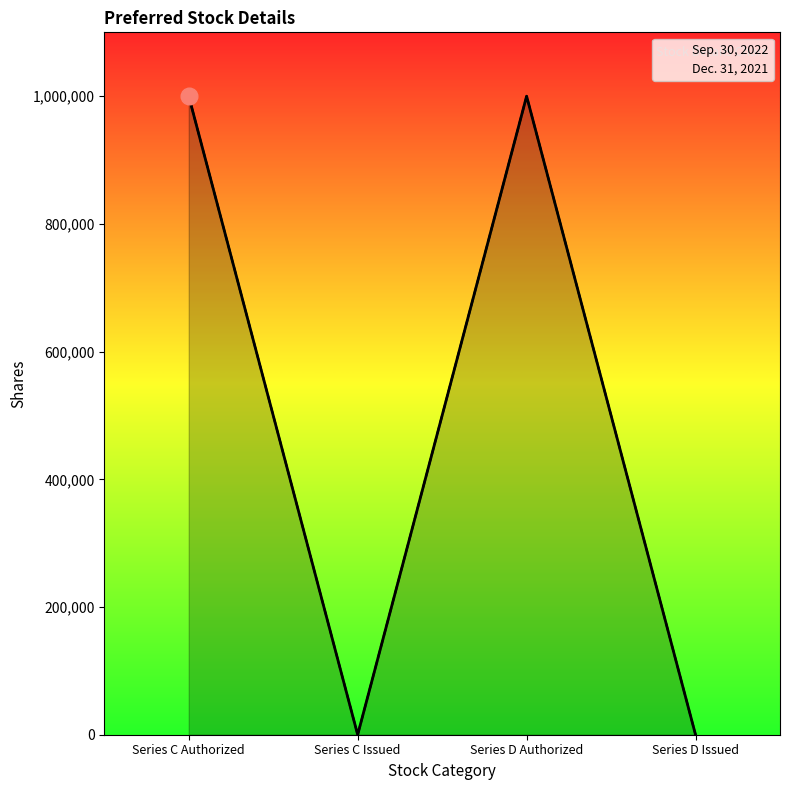

Rank the series by their average value, from highest to lowest.

Sep. 30, 2022, Dec. 31, 2021